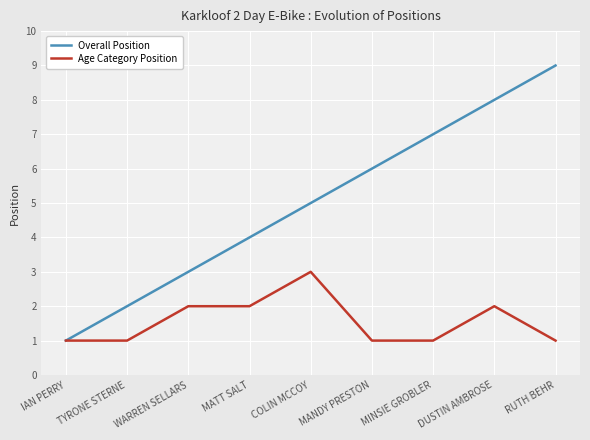

Between TYRONE STERNE and MATT SALT, which series saw the biggest shift?

Overall Position